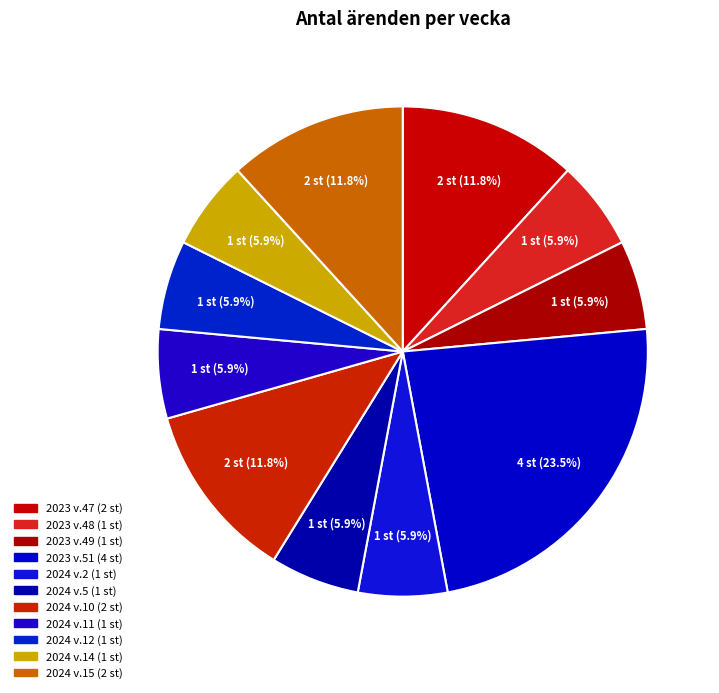

Count the number of slices in the pie.

11